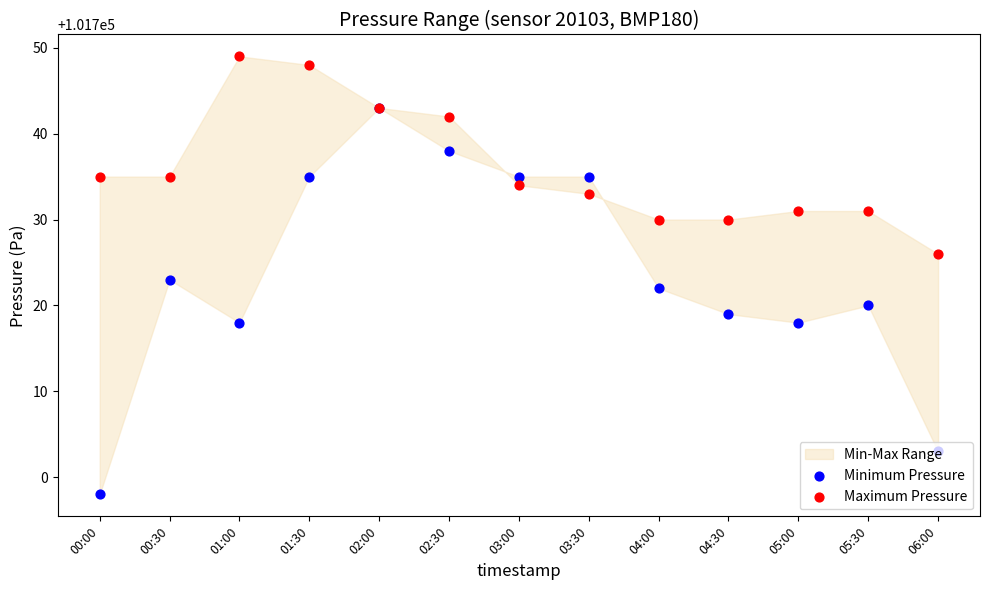

Which series reaches the maximum Y coordinate?

Maximum Pressure